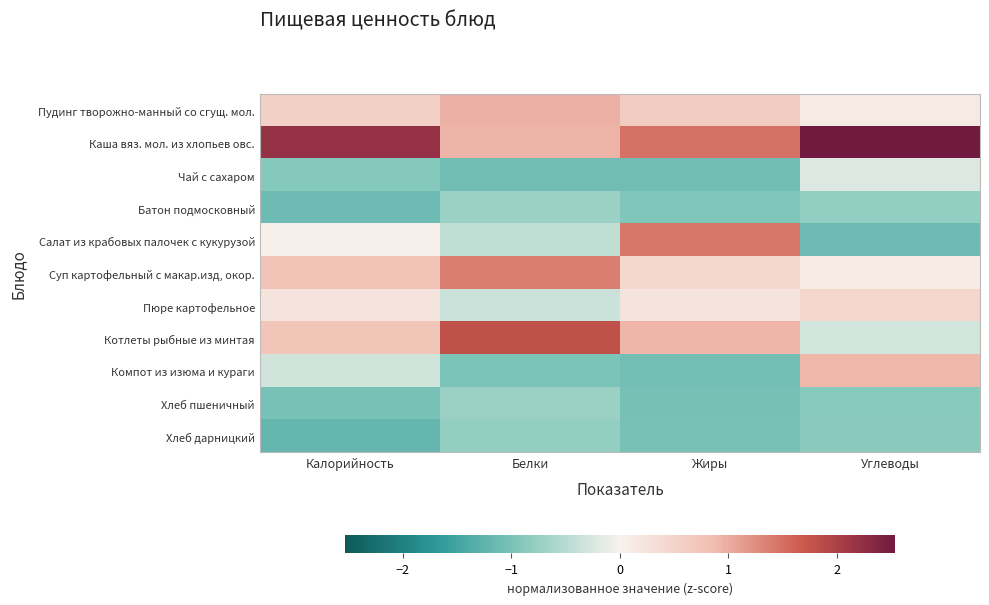

Which category has the highest value across all series?

Углеводы